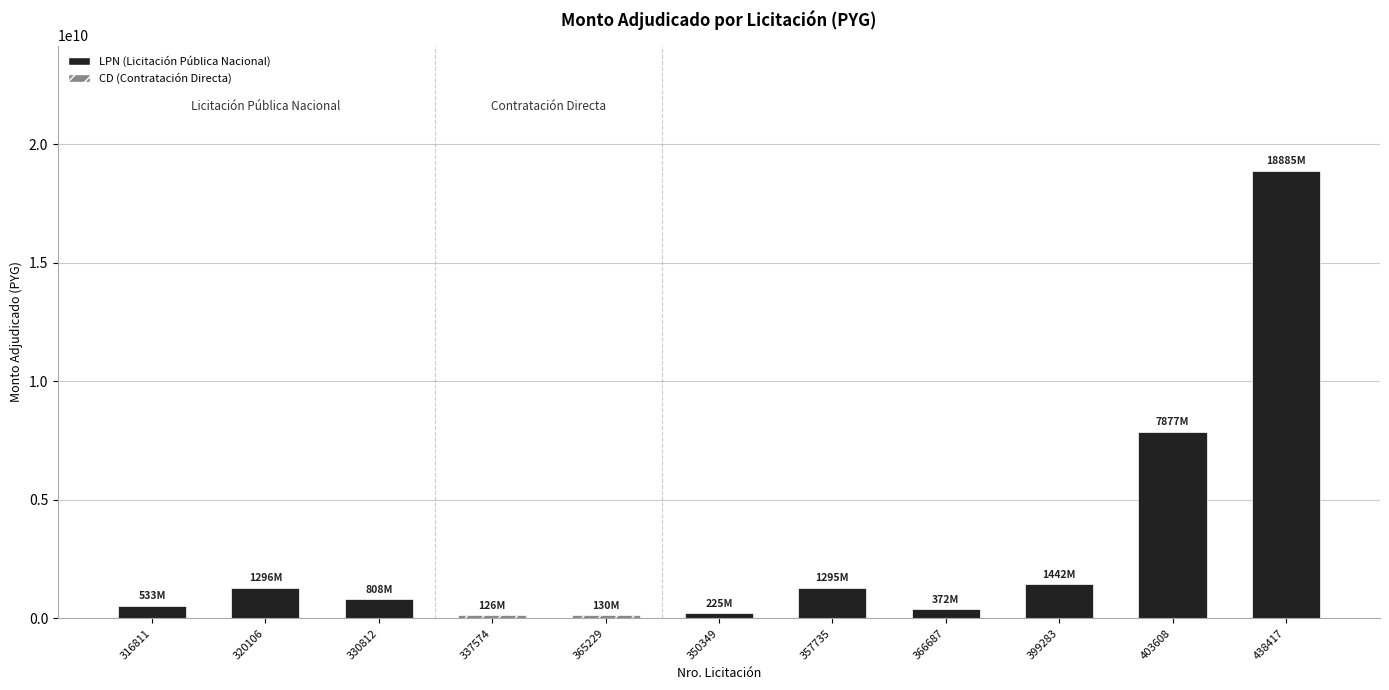

The value at 399283 is 2343320846. True or false?

False